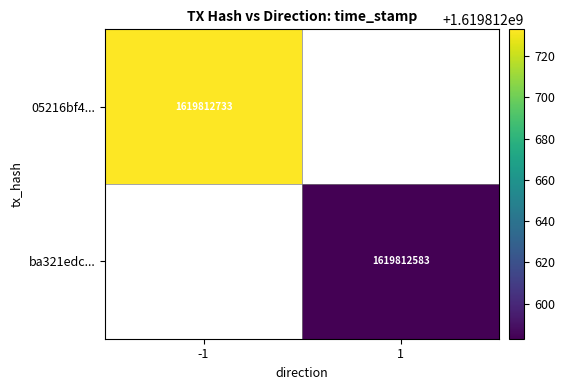

List the series in order of their peak value, highest first.

05216bf4aa0d73a255b36741ca7bb2adb13eabd, ba321edc74687d7475bbb4f59e2d574b1452280